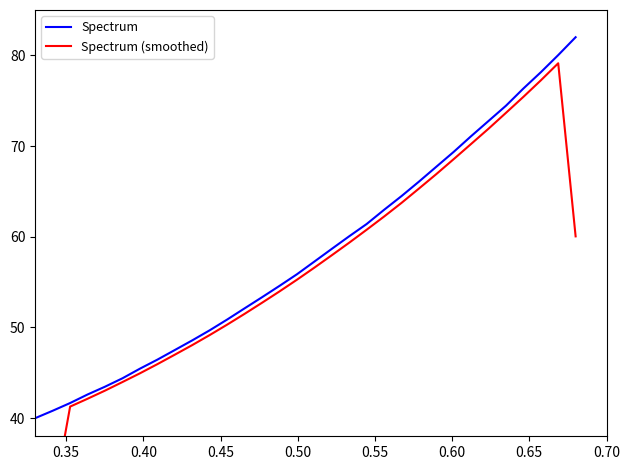

What are all the series names shown in the legend?

Spectrum, Spectrum (smoothed)